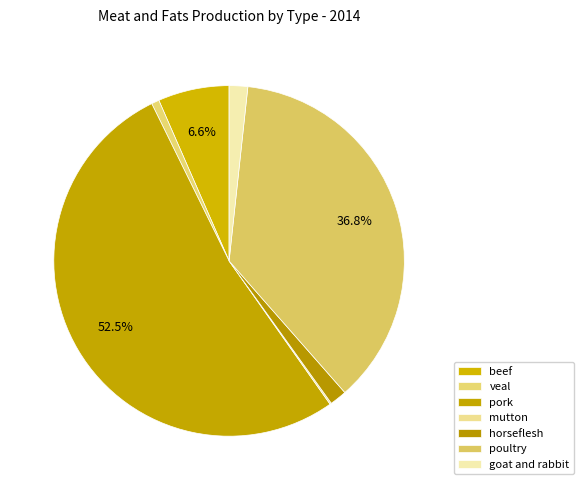

How much of the chart is everything except horseflesh?

98.4%